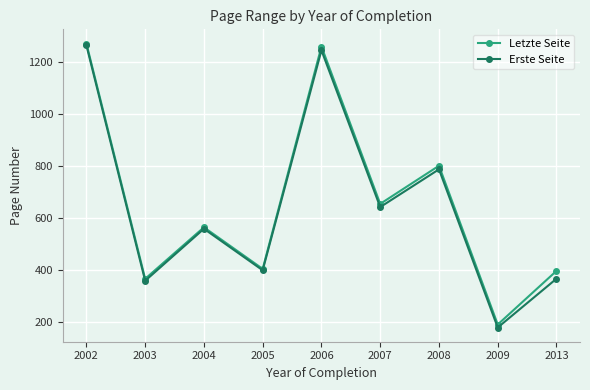

How many lines are shown in the chart?

2